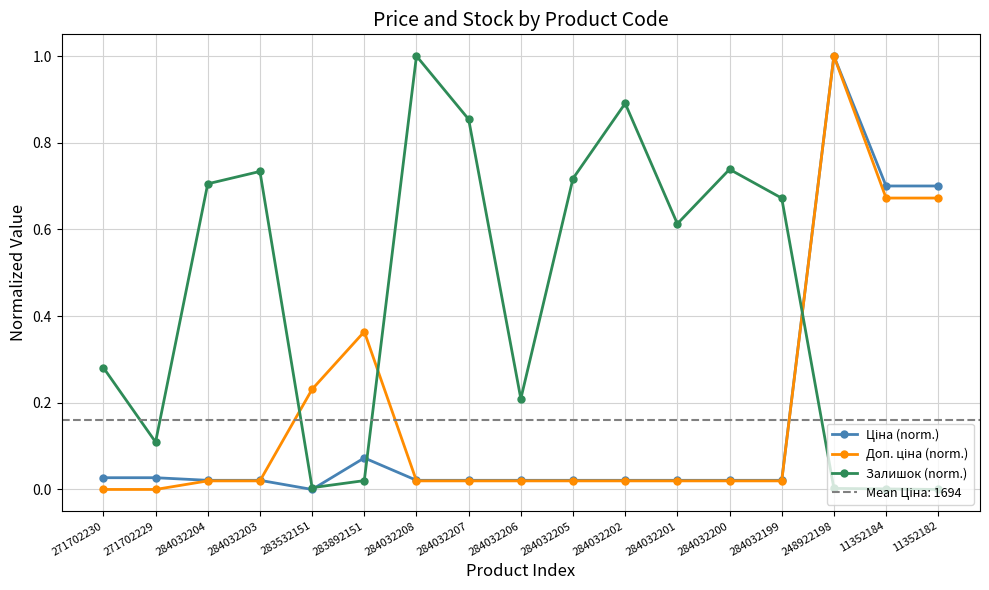

The Ціна (norm.) series shows 0.1 at 283892151. True or false?

True